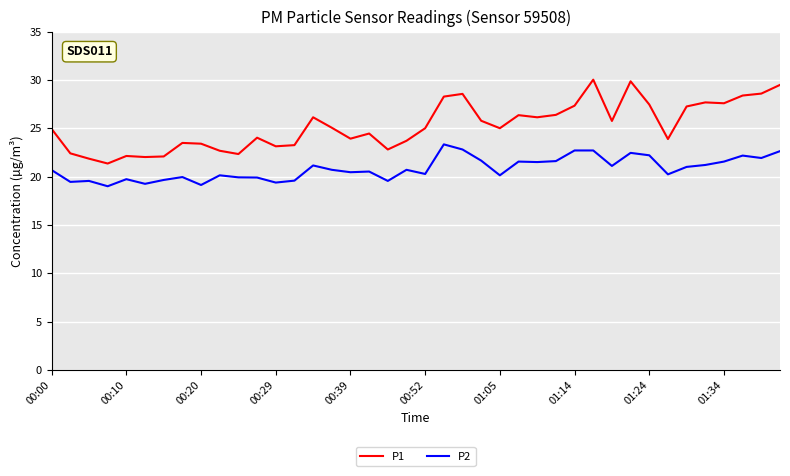

How many distinct data groups are displayed?

2